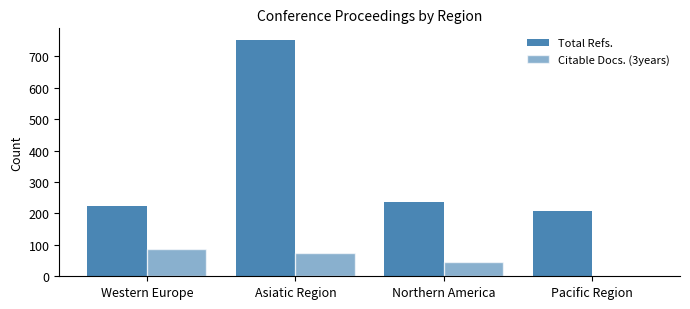

How many groups of bars are there?

4